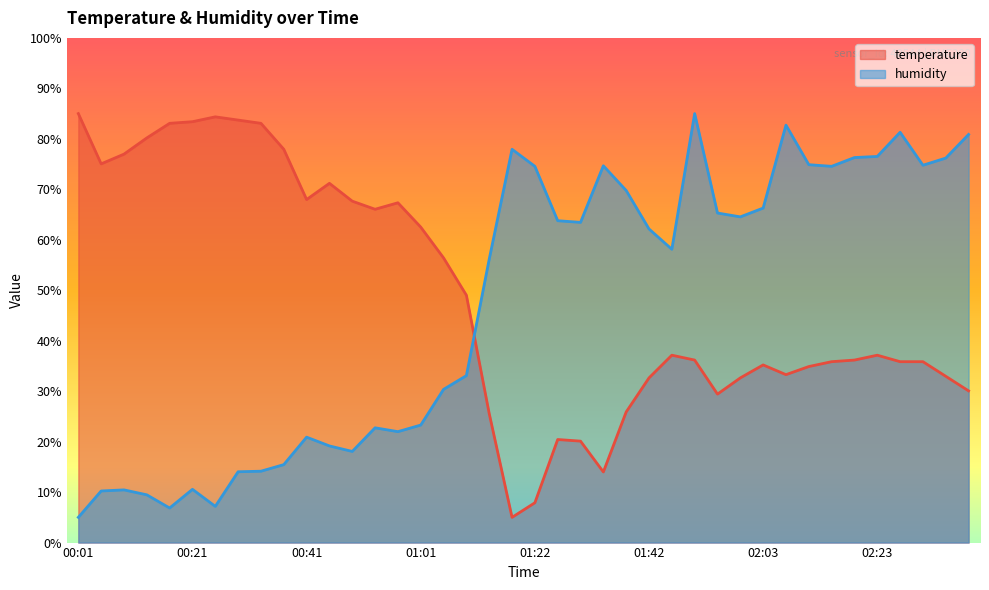

Where do humidity and temperature first cross each other?

01:10 and 01:14